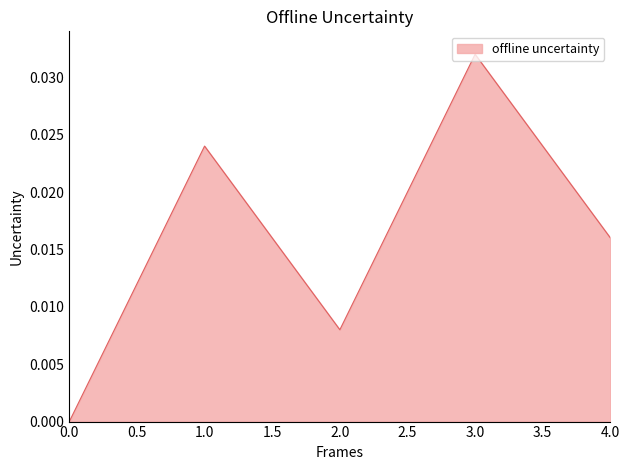

The value at 3.0 is 0.0. True or false?

True